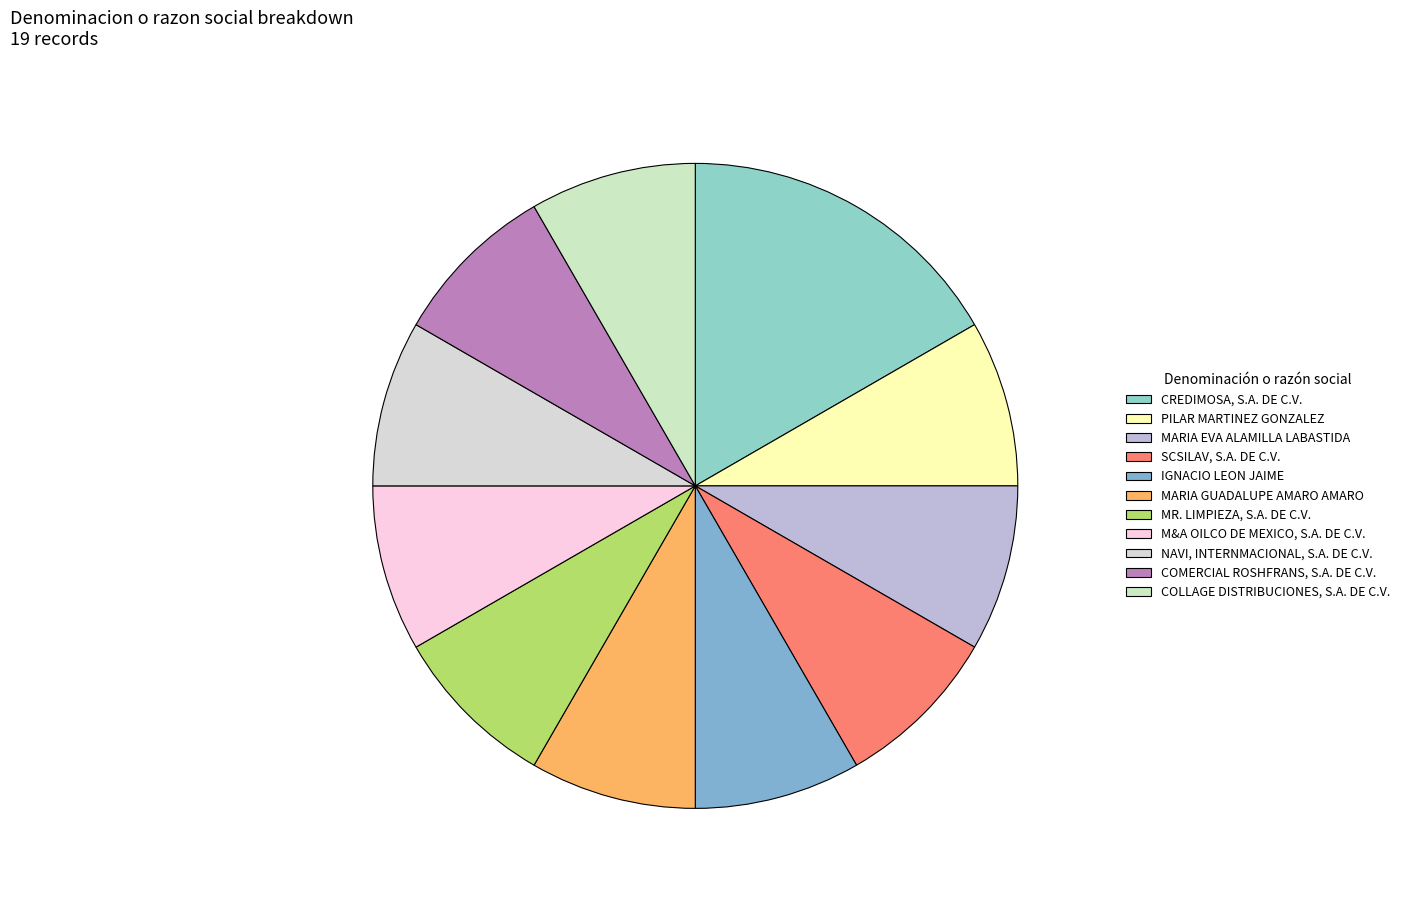

To the nearest percent, what portion does CREDIMOSA, S.A. DE C.V. represent?

17%